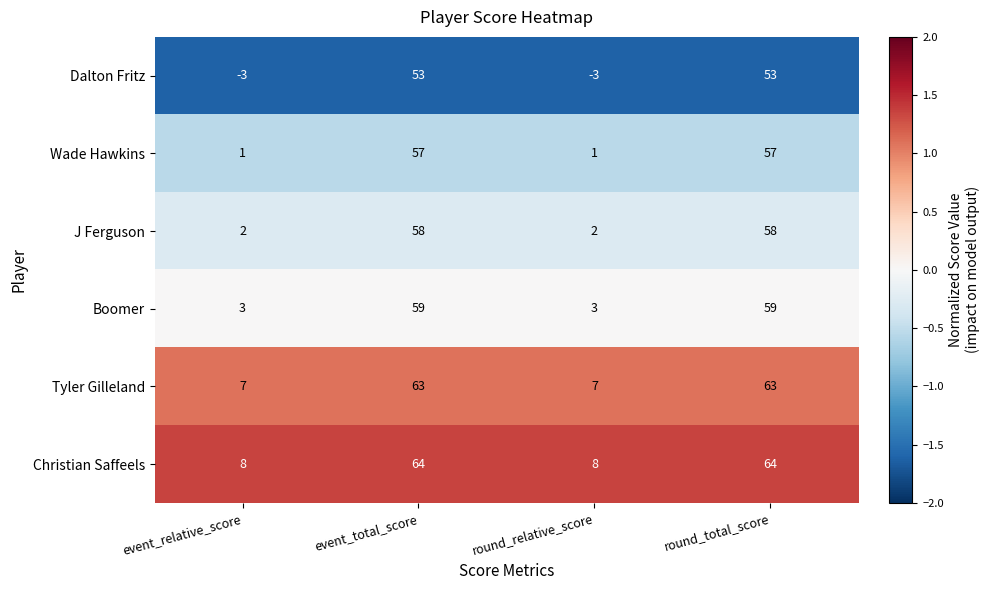

What is the spread (max minus min) of values at event_total_score?

11